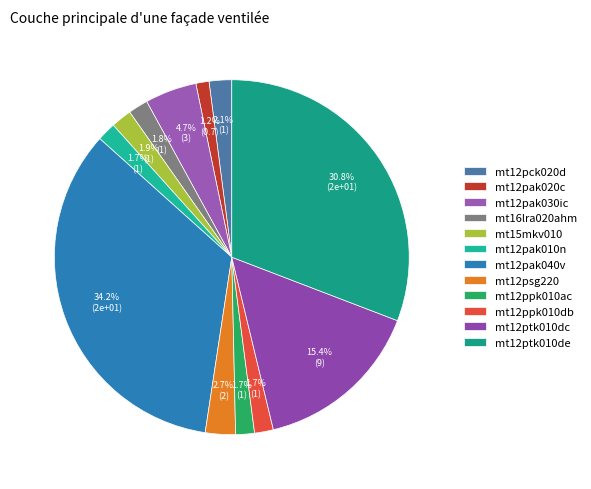

What is the largest slice in the pie chart?

mt12pak040v